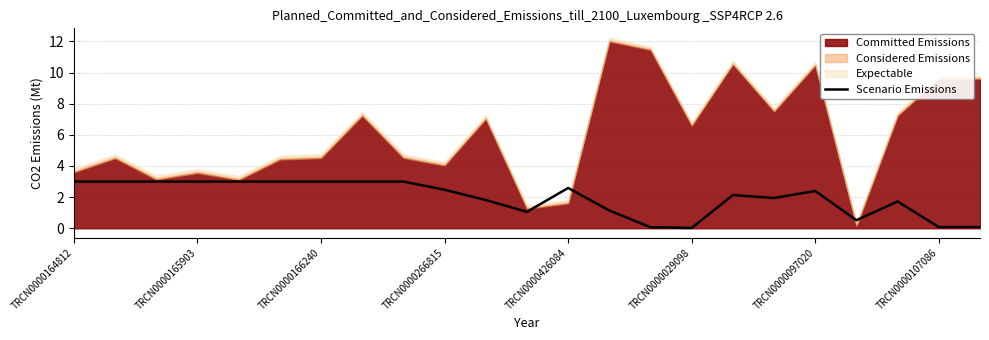

The Scenario Emissions series shows 3.0 at TRCN0000165903. True or false?

True